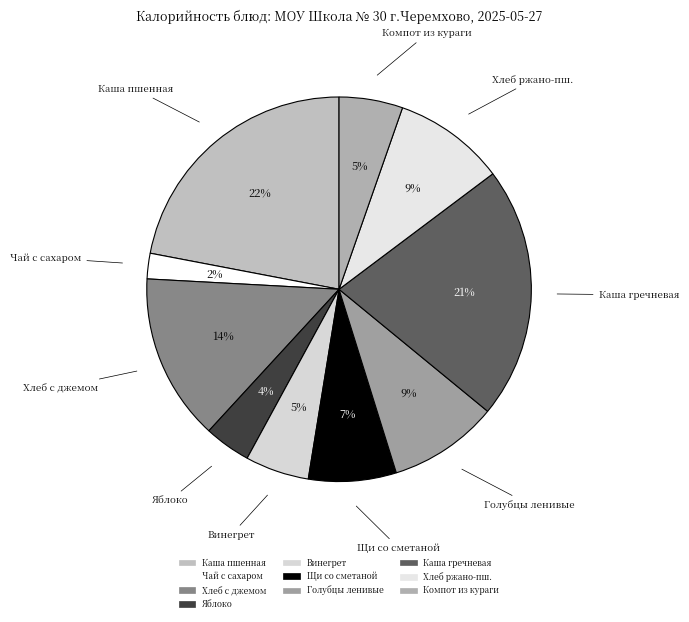

Count the number of slices in the pie.

10